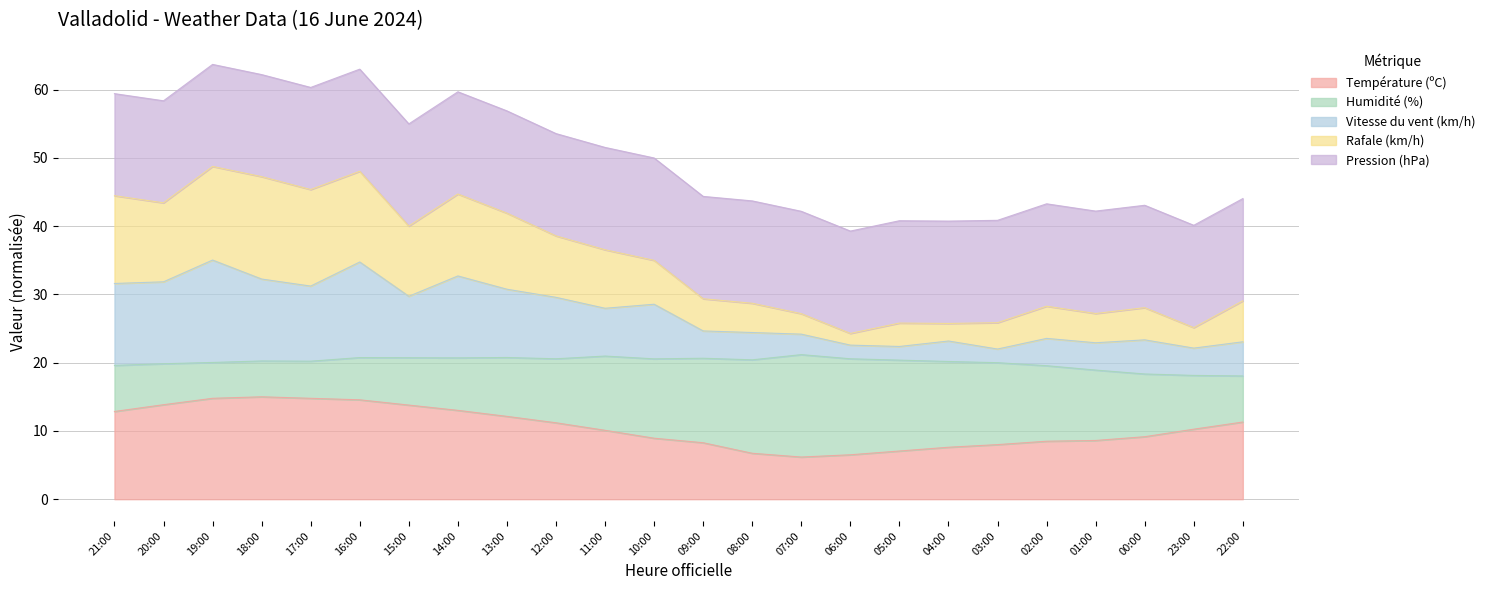

What position from the right is 22:00?

1